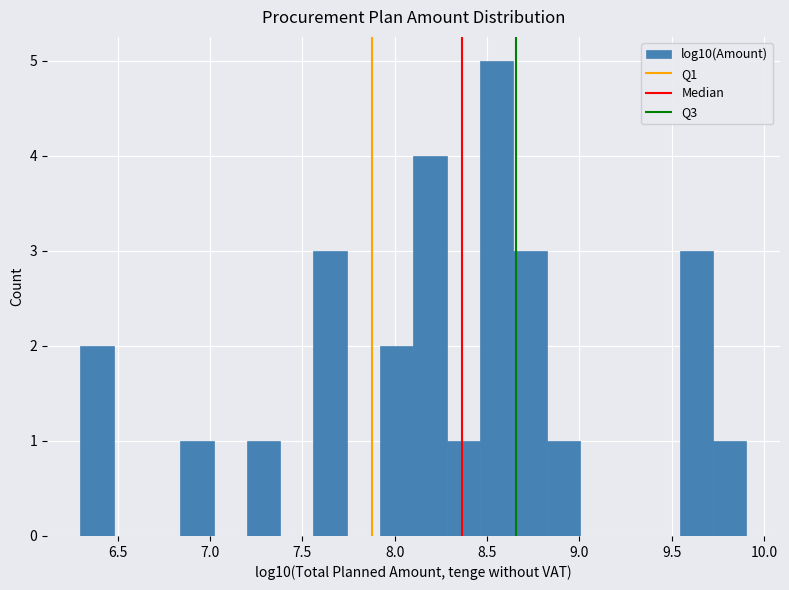

Read against the x-axis, roughly where is the centre of the tallest bar?

8.55